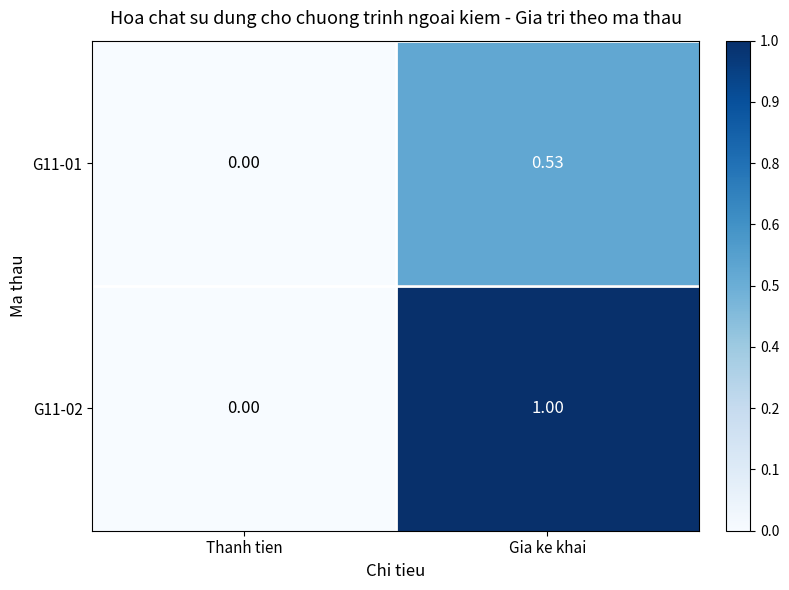

At which label is G11-01 closest to 0?

Thanh tien